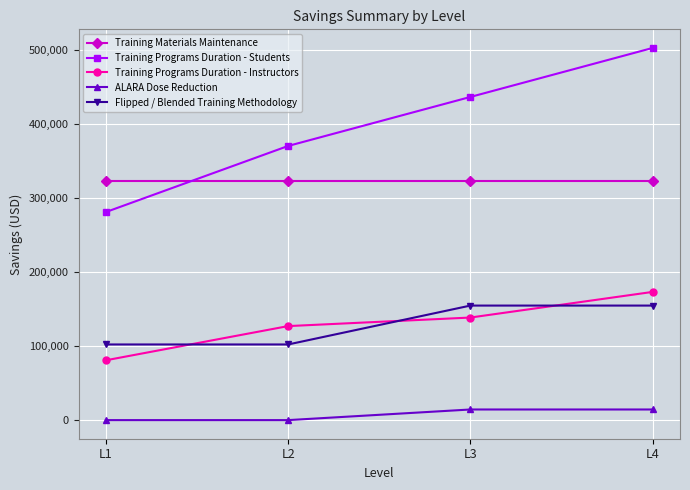

What are all the series names shown in the legend?

Training Materials Maintenance, Training Programs Duration - Students, Training Programs Duration - Instructors, ALARA Dose Reduction, Flipped / Blended Training Methodology